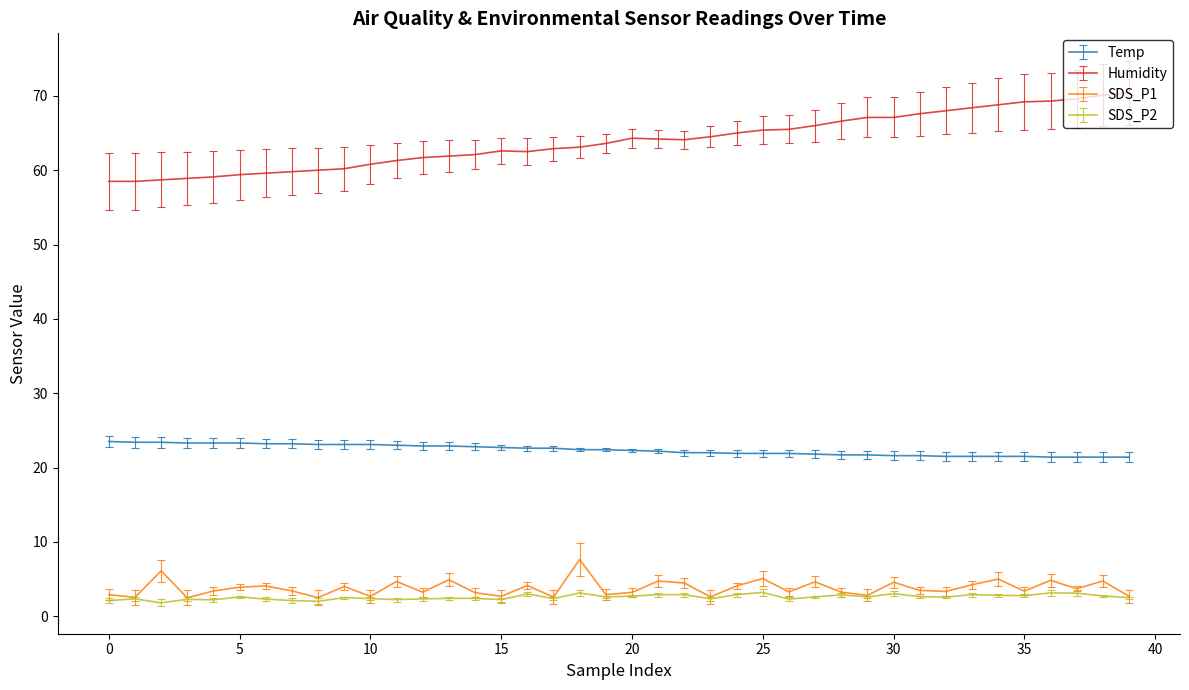

List the series in order of their peak value, lowest first.

SDS_P2, SDS_P1, Temp, Humidity